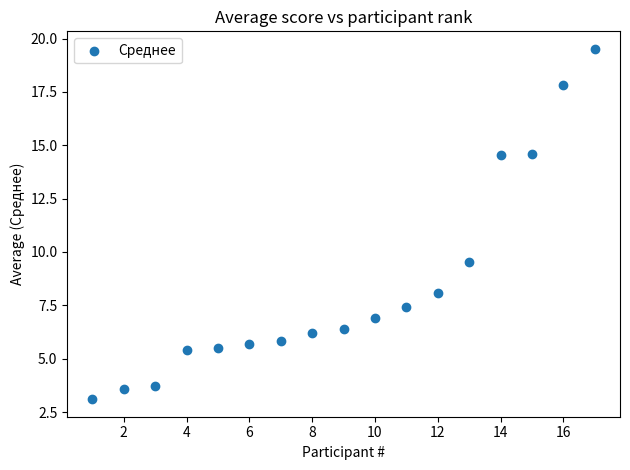

What is the range of X values (max minus min)?

16.0